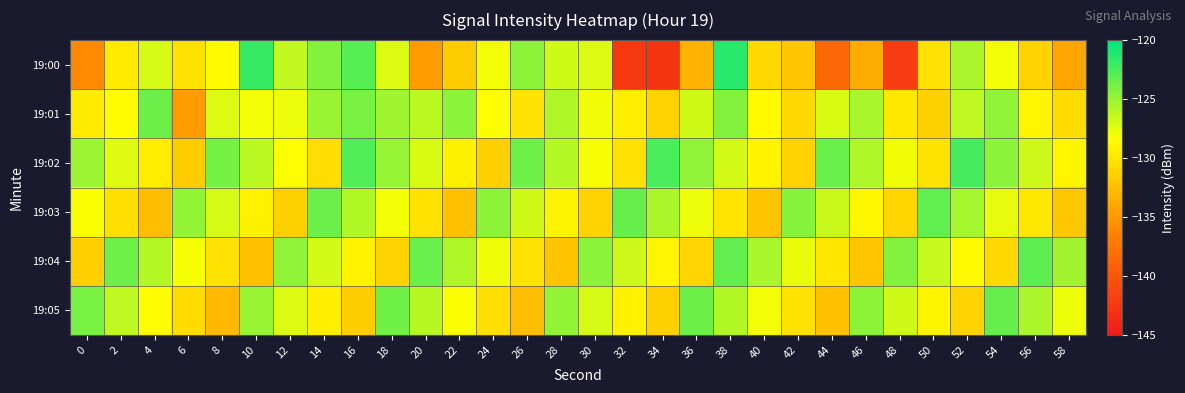

How many series are shown in this chart?

6